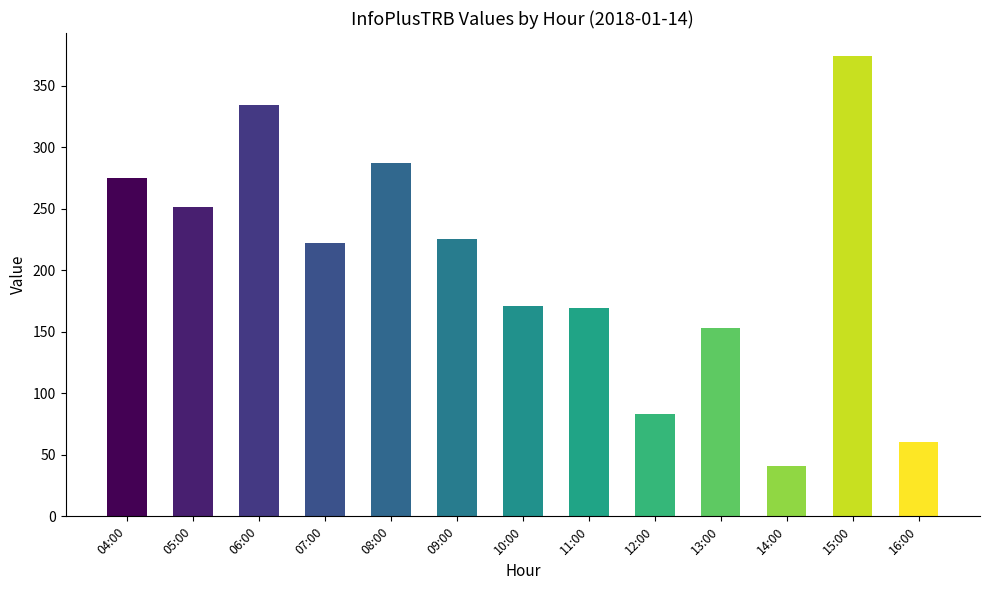

True or false: the data shows 221 at 13:00.

False